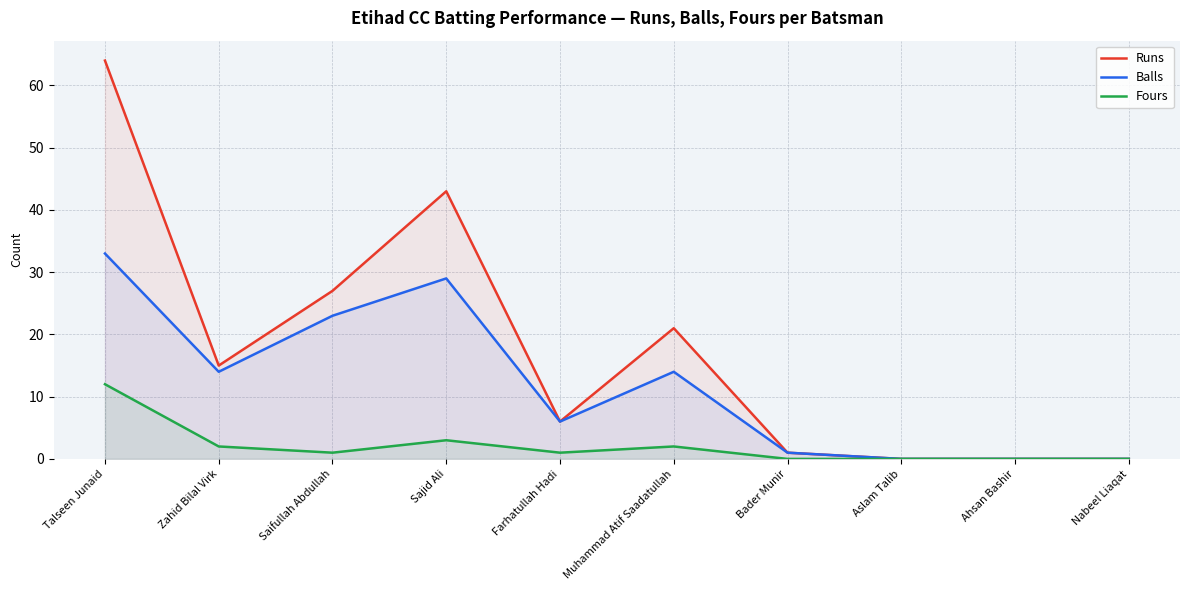

What is the difference between the Balls values at Bader Munir and Zahid Bilal Virk?

13